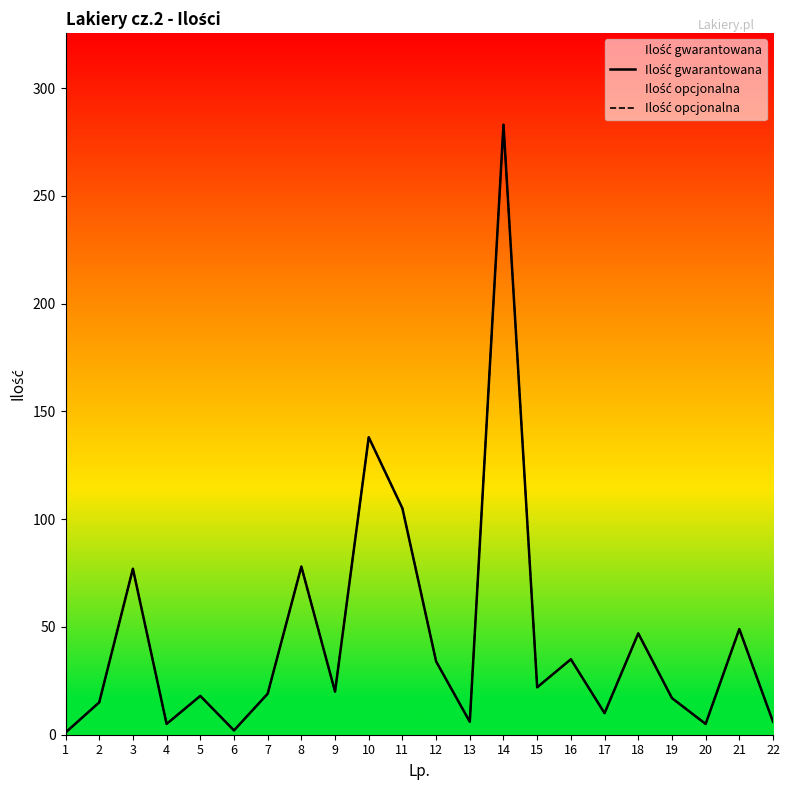

What is the total value across all series at 8?

156